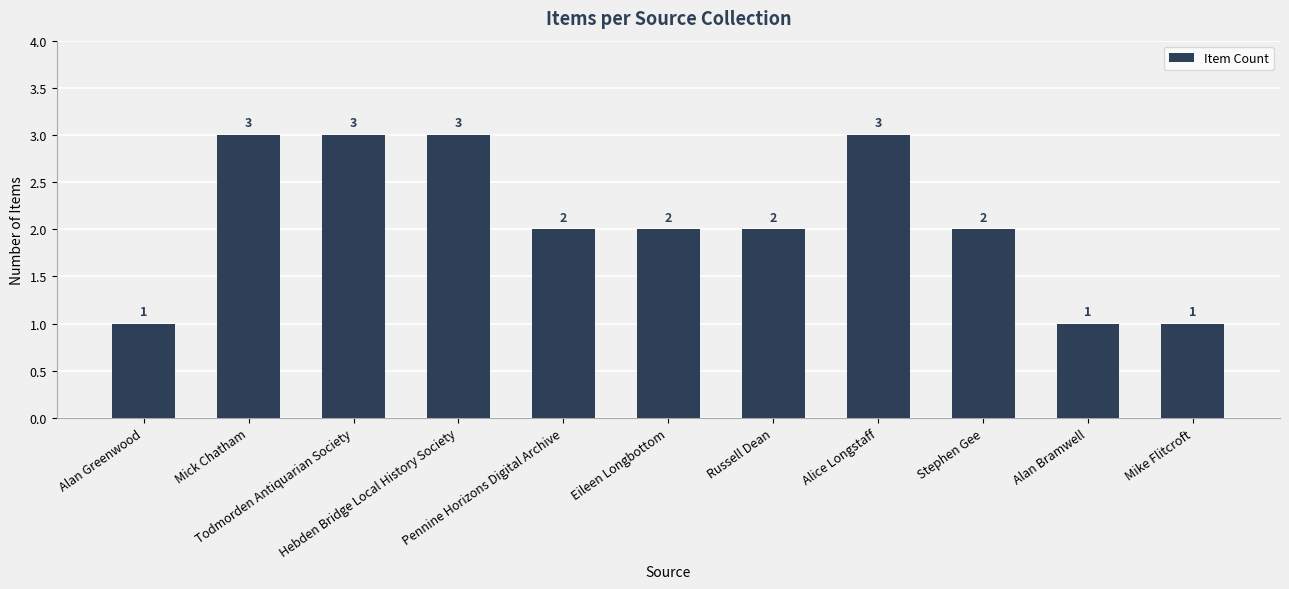

Count the number of categories in the chart.

11